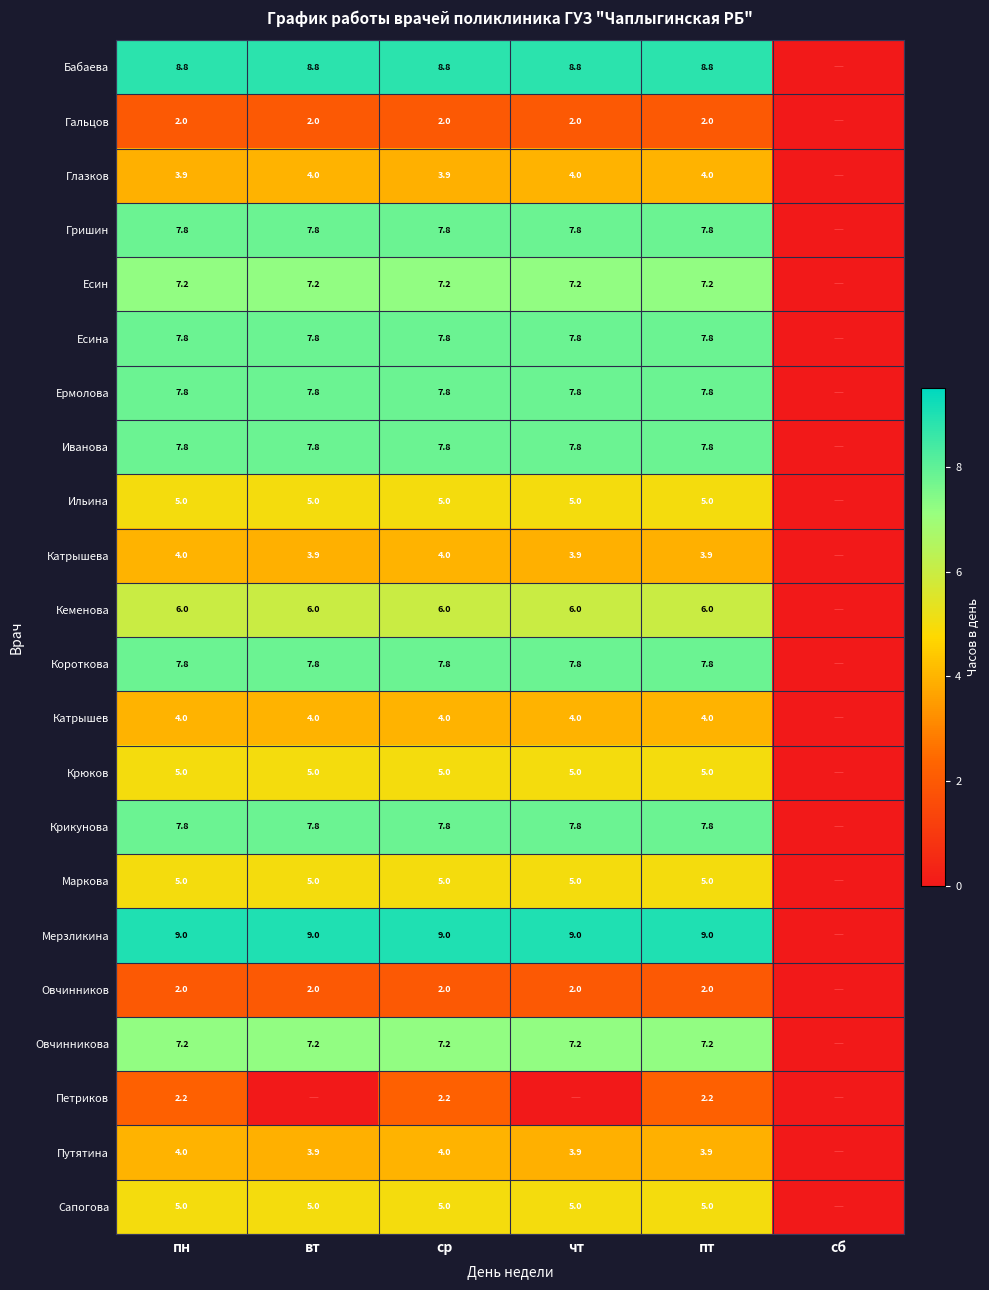

What is the spread (max minus min) of values at пт?

7.0